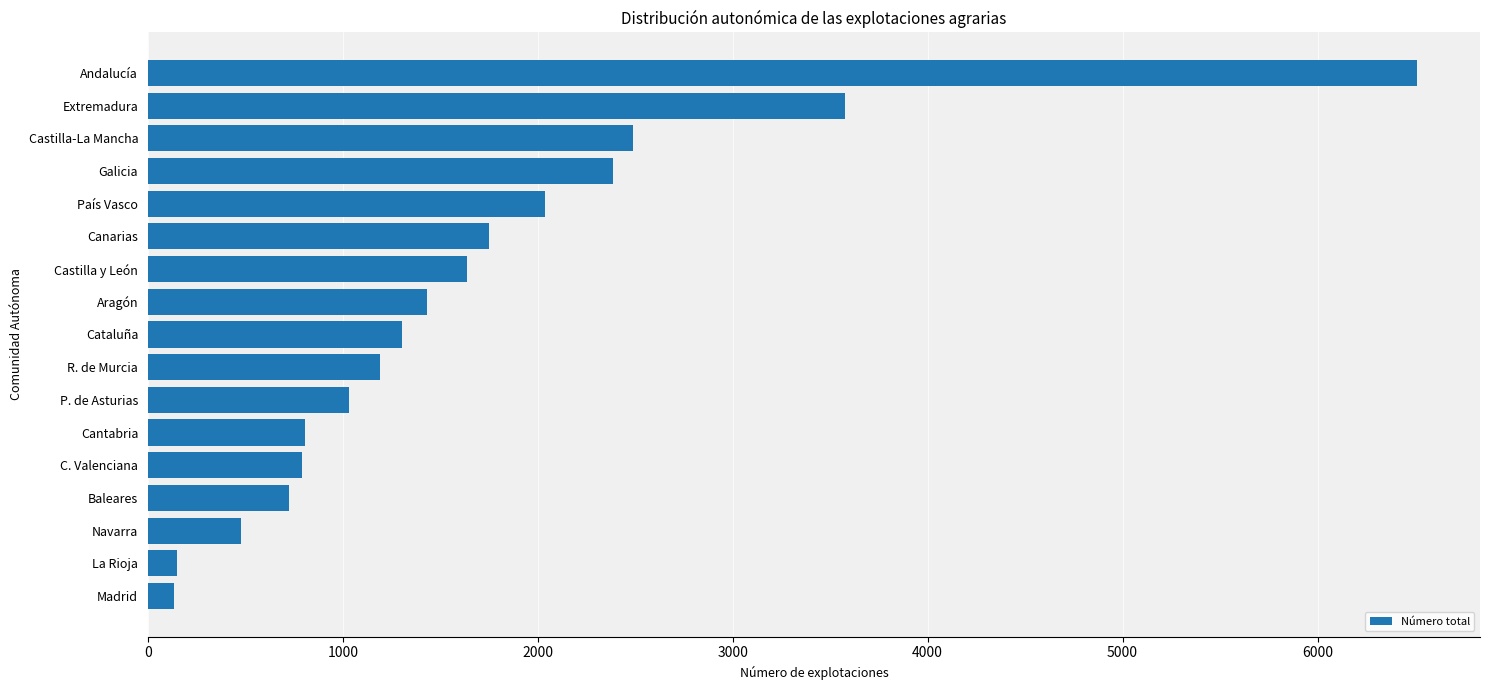

At which label is the value closest to 3320?

Extremadura